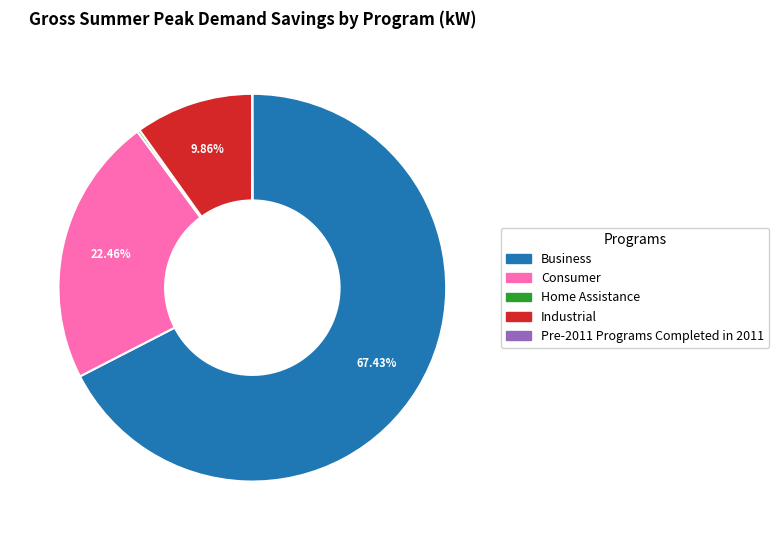

Do Business and Consumer together represent more than half of the pie?

Yes